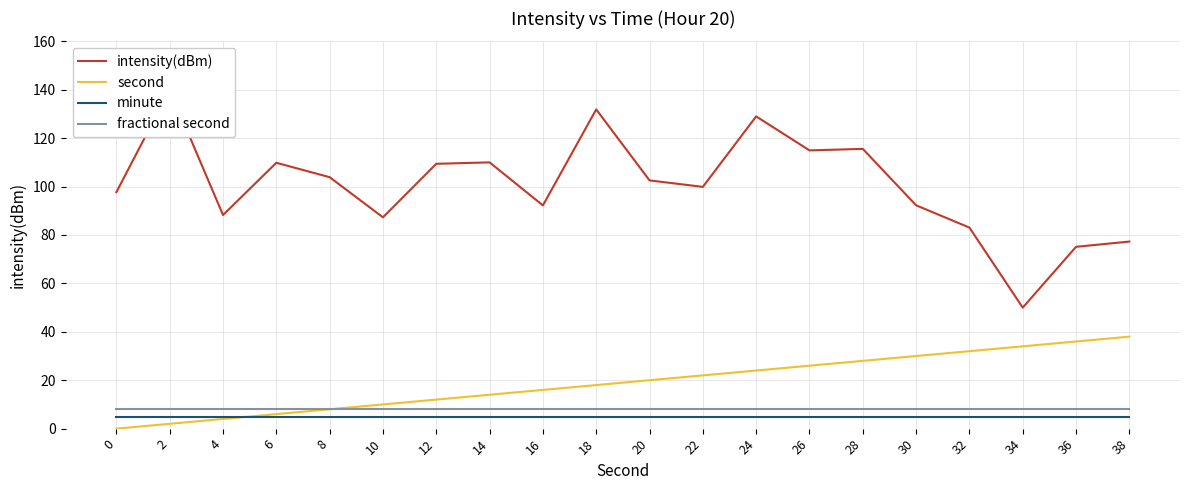

What is the sum of all second values?

380